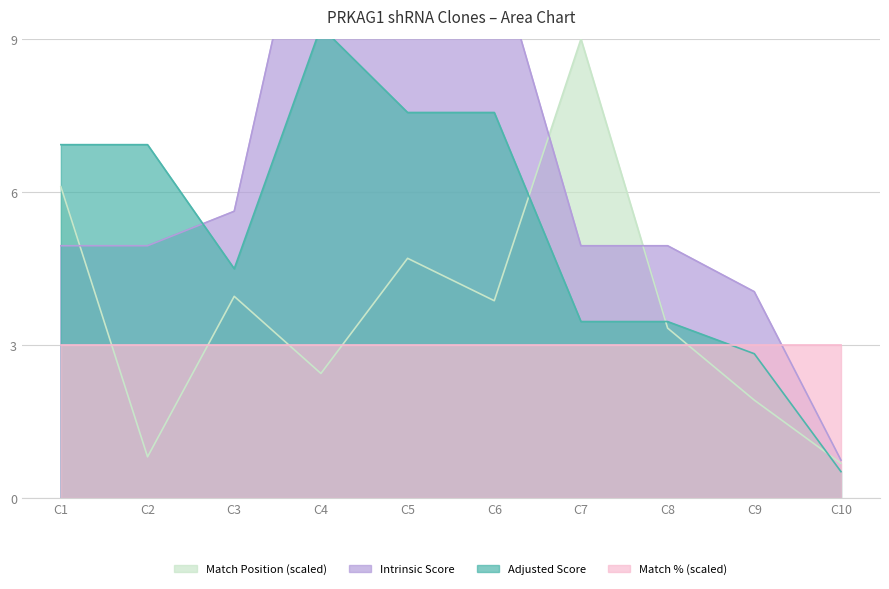

Which series has the largest range (max minus min)?

Intrinsic Score